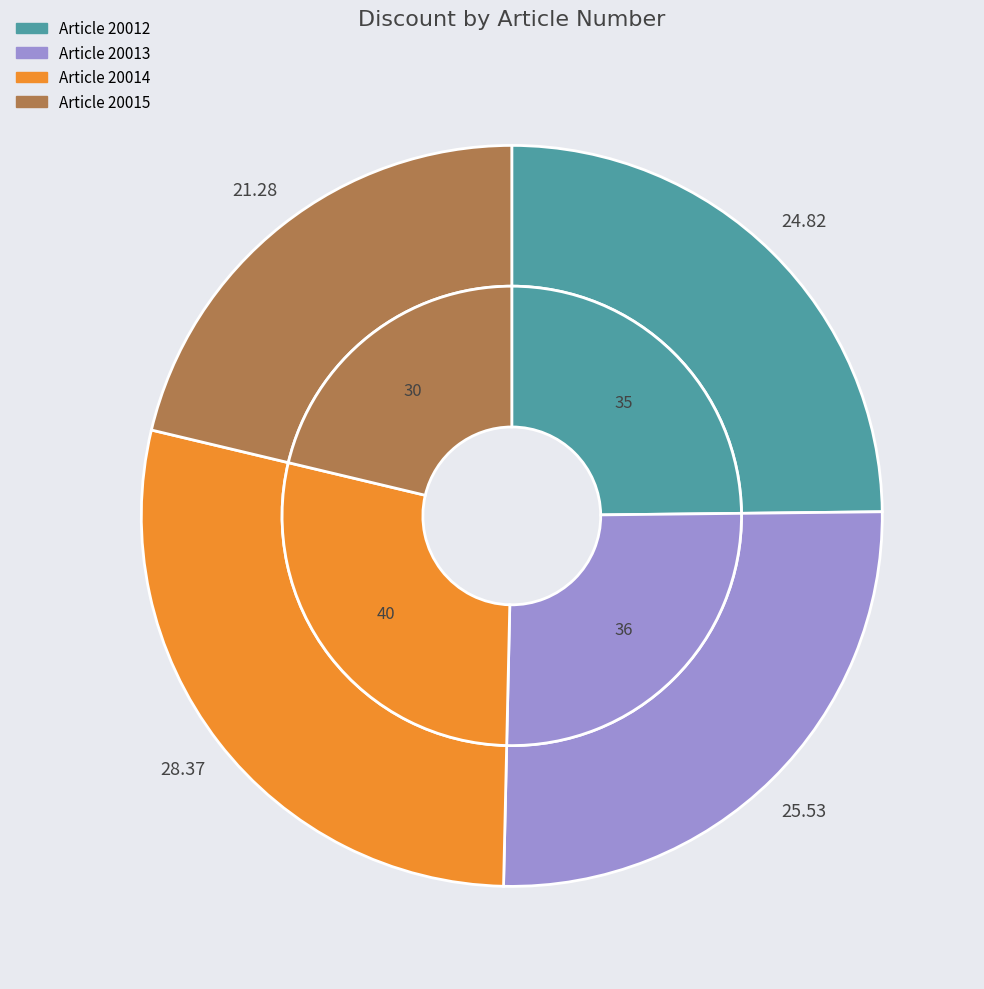

Rank the categories by value from highest to lowest.

20014, 20013, 20012, 20015